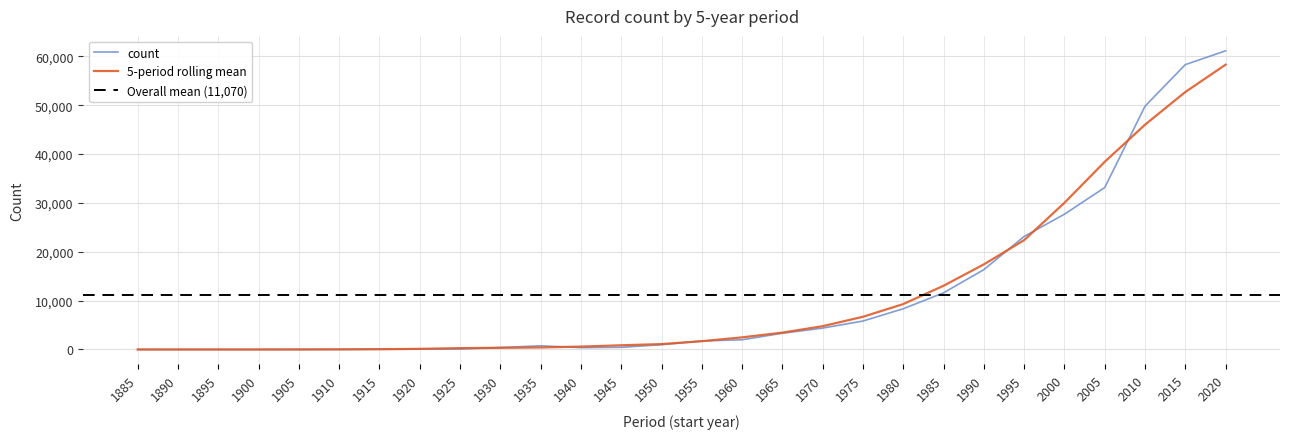

Rank the categories by value from lowest to highest.

1890, 1900, 1905, 1895, 1910, 1885, 1915, 1920, 1925, 1940, 1930, 1945, 1935, 1950, 1955, 1960, 1965, 1970, 1975, 1980, 1985, 1990, 1995, 2000, 2005, 2010, 2015, 2020